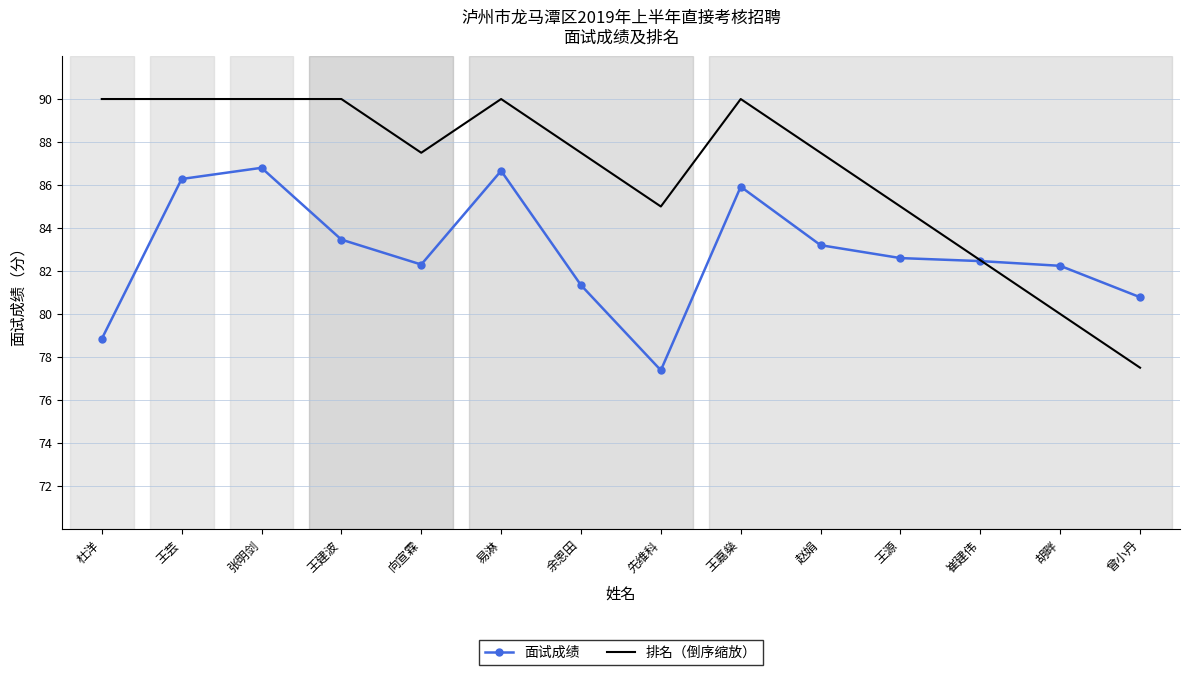

Which series has the largest range (max minus min)?

排名（倒序缩放）